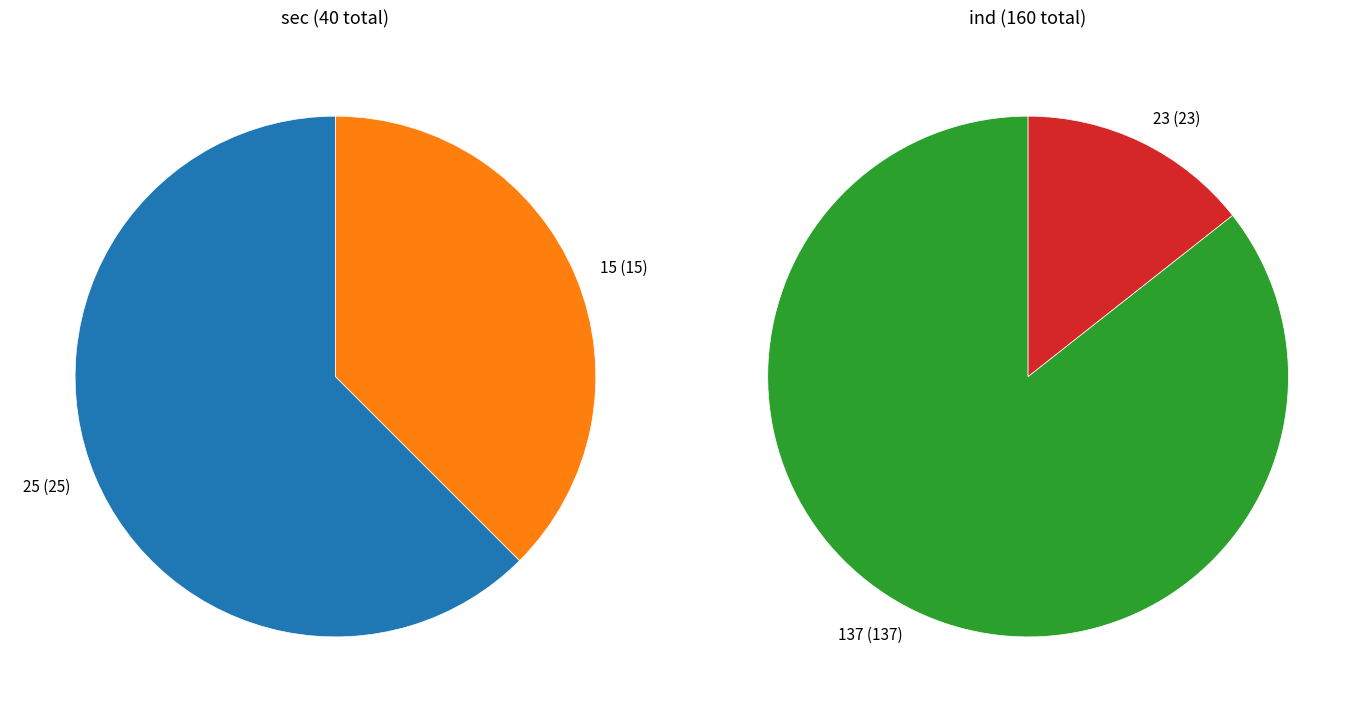

What percentage is the 25 slice, to the nearest percent?

62%